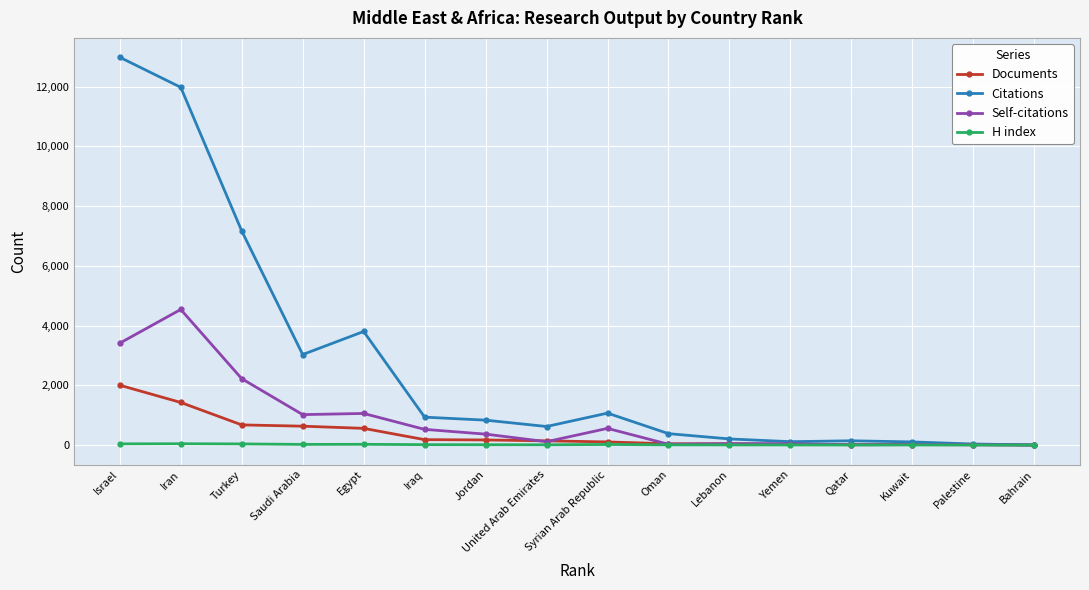

Between Turkey and United Arab Emirates, which series saw the biggest shift?

Citations